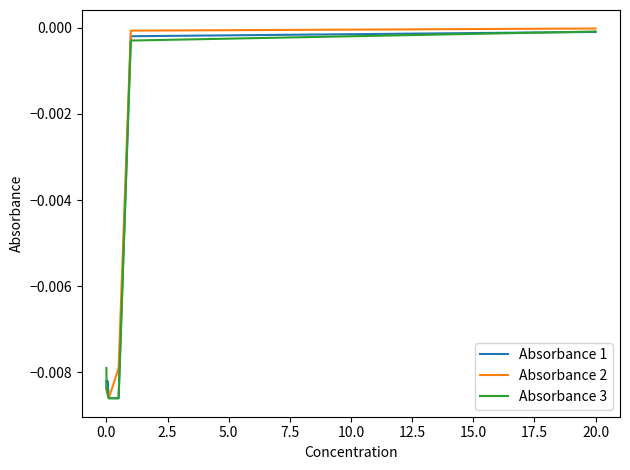

True or false: Absorbance 2 and Absorbance 3 cross at least once.

False